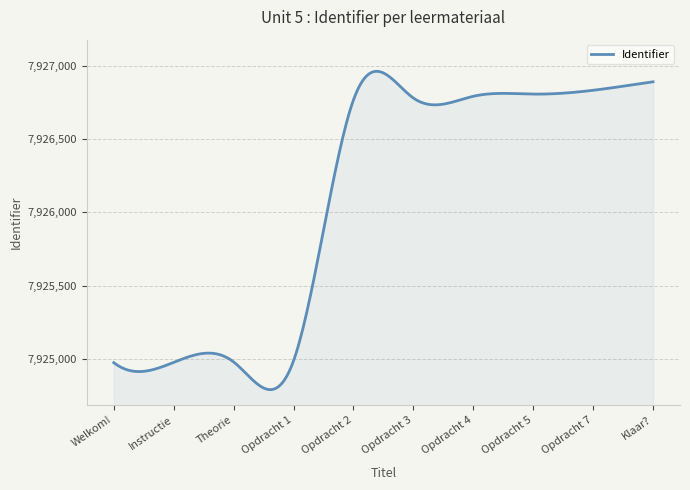

True or false: there are more than 1 points higher than both neighbors.

True